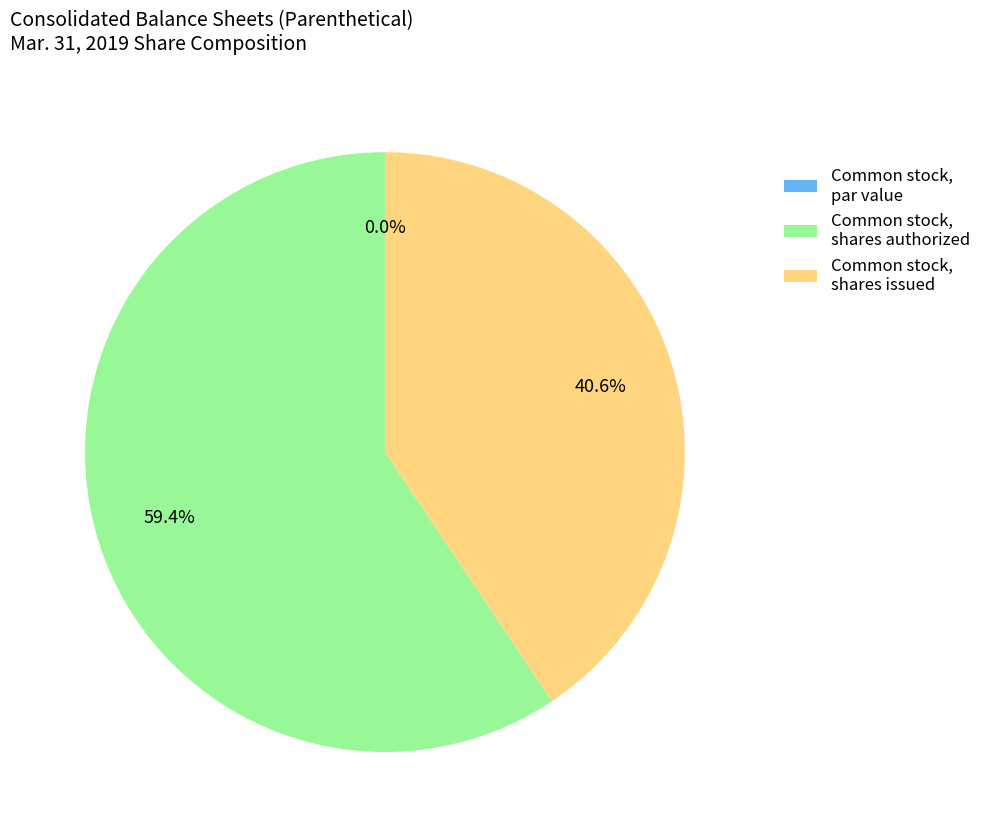

Count the number of slices in the pie.

3